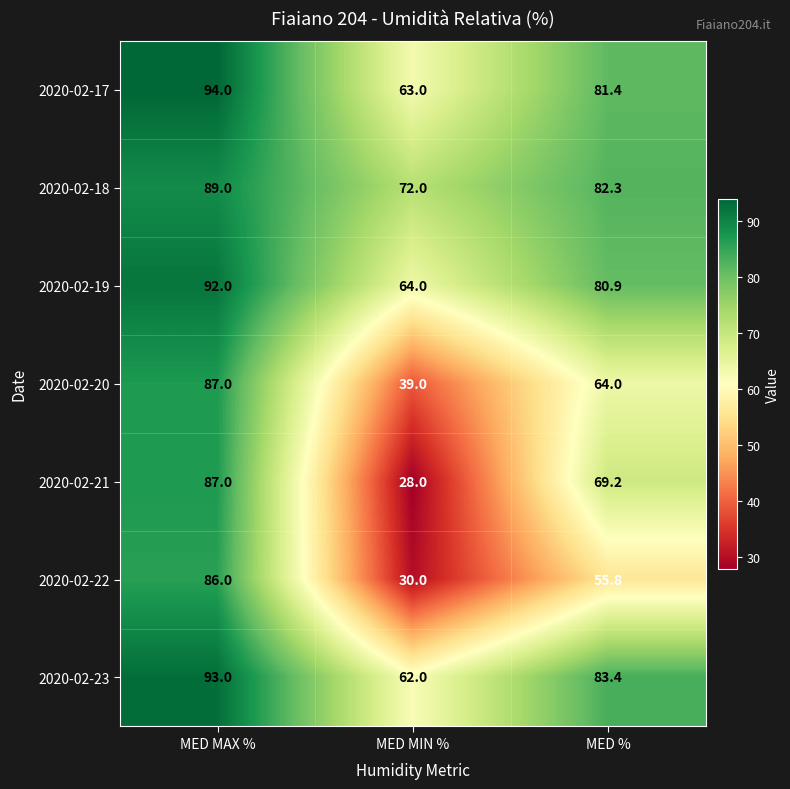

What is the greatest value displayed?

94.0